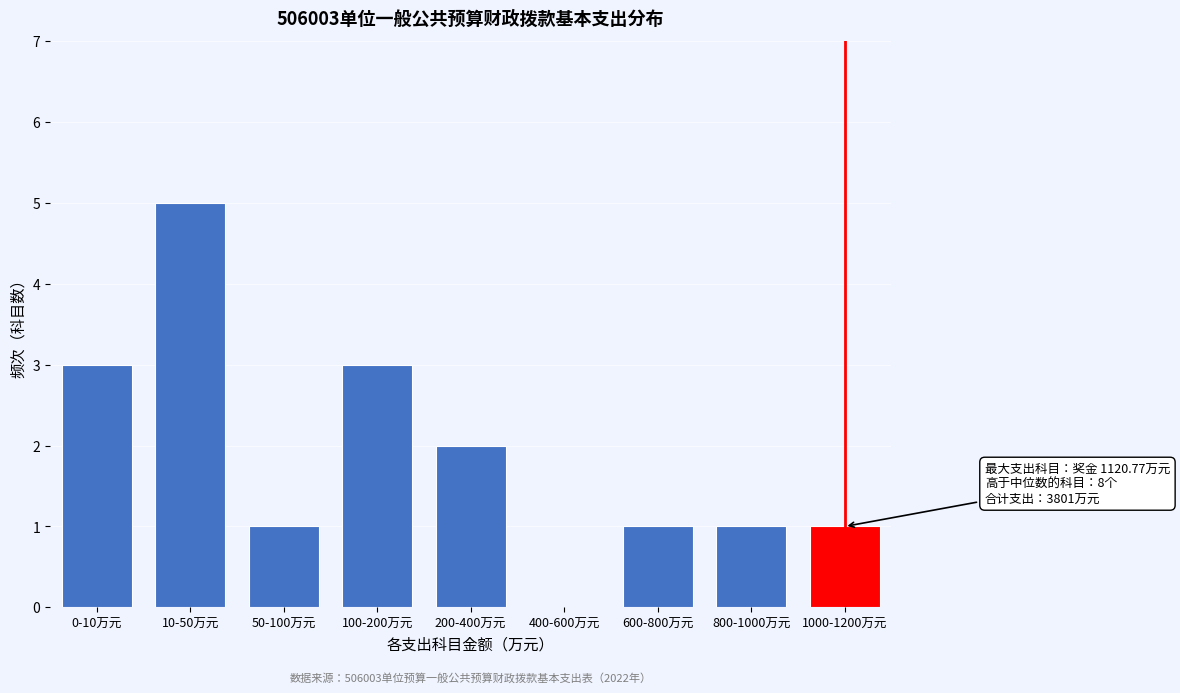

Reading left to right, extract all data points from this chart.

0-10万元=3	10-50万元=5	50-100万元=1	100-200万元=3	200-400万元=2	400-600万元=0	600-800万元=1	800-1000万元=1	1000-1200万元=1